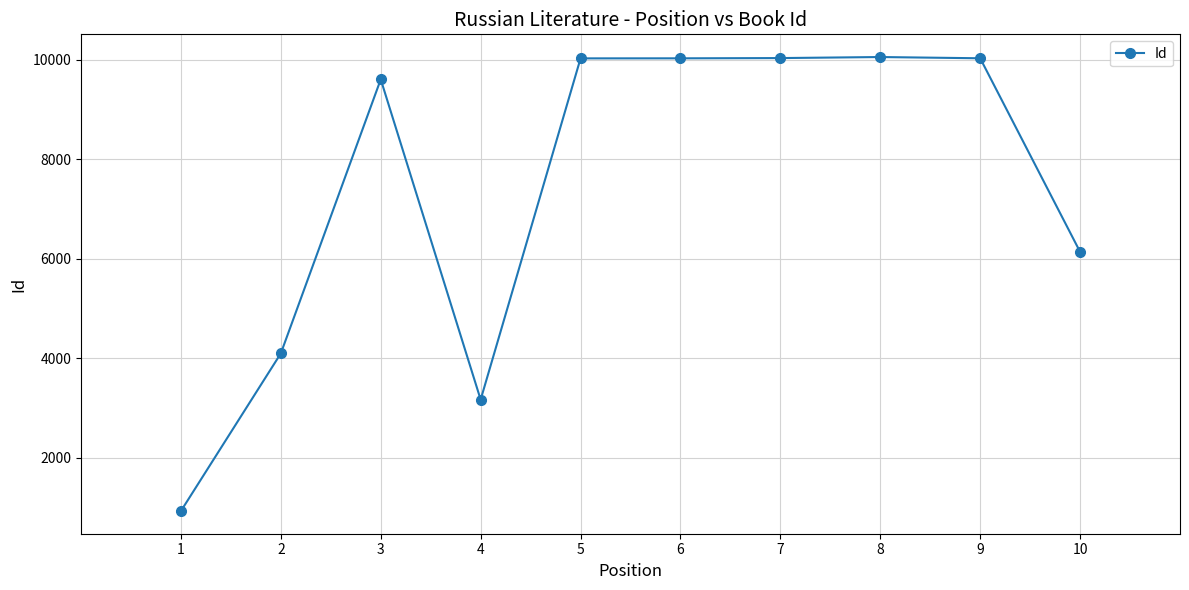

Approximately how many times larger is the value at 8 compared to 2?

2.5